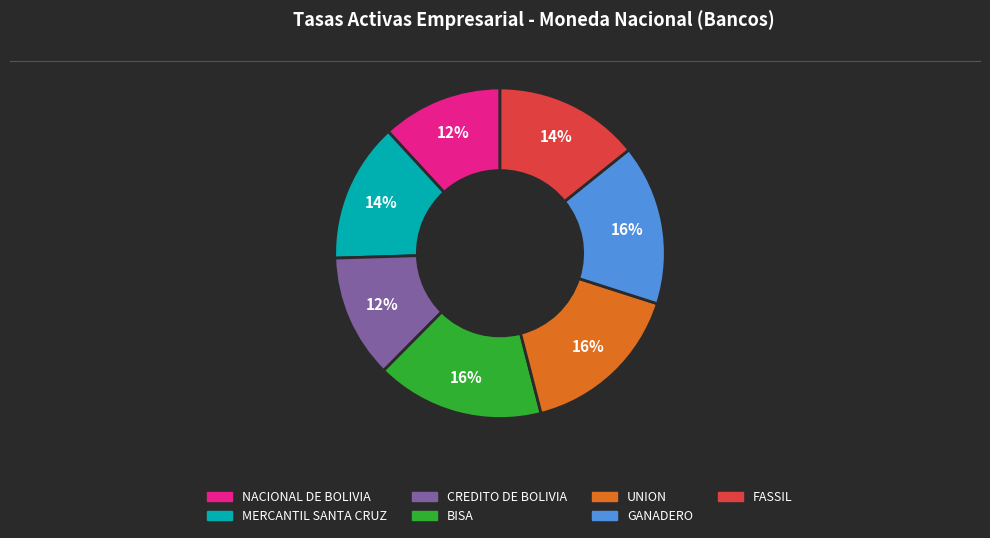

Count the number of slices in the pie.

7